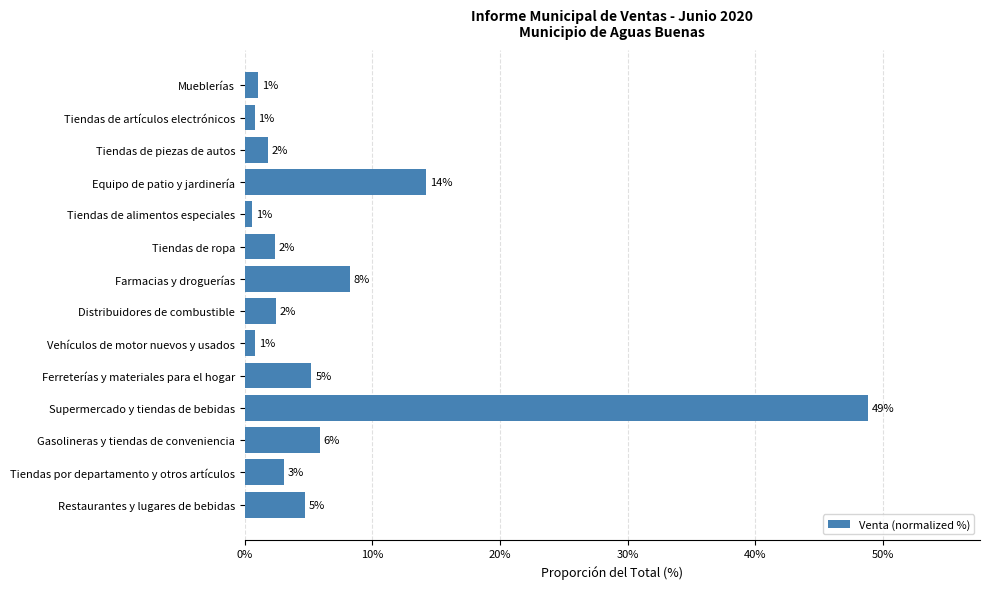

Are the bars horizontal?

Yes